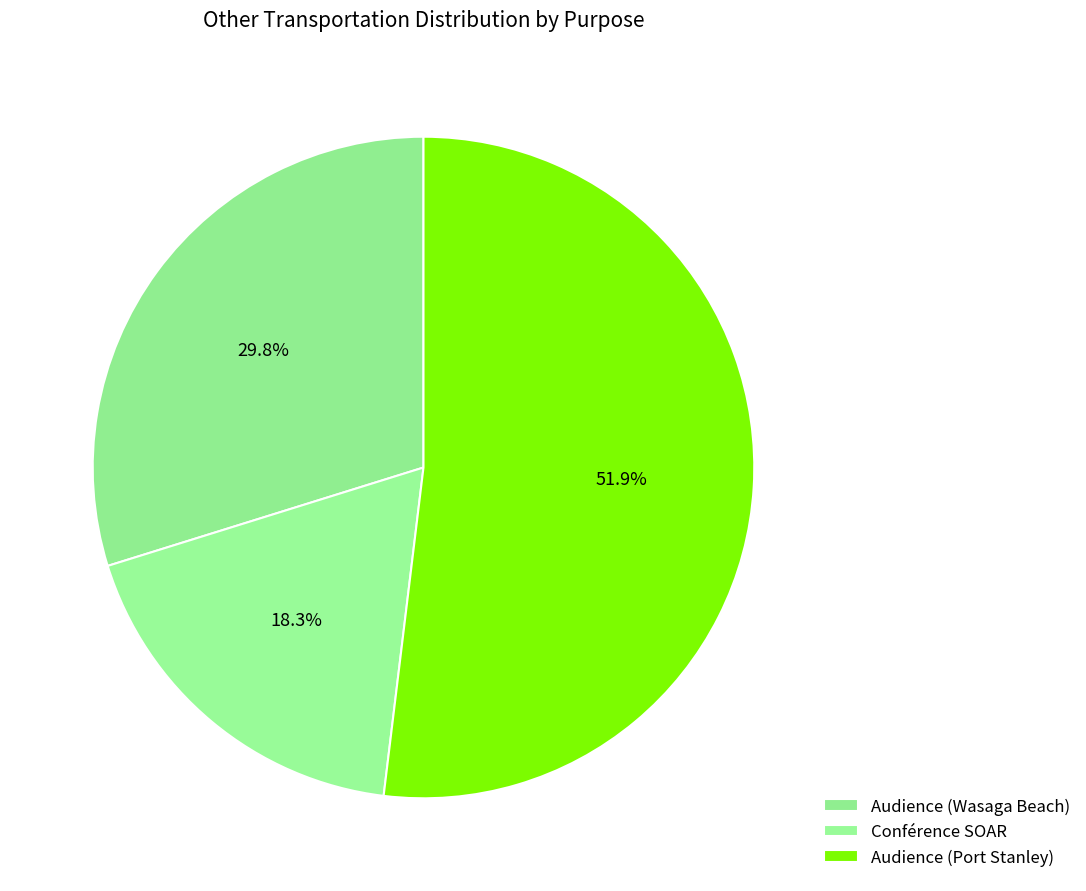

Is the sum of Conférence SOAR and Audience (Port Stanley) greater than half?

Yes